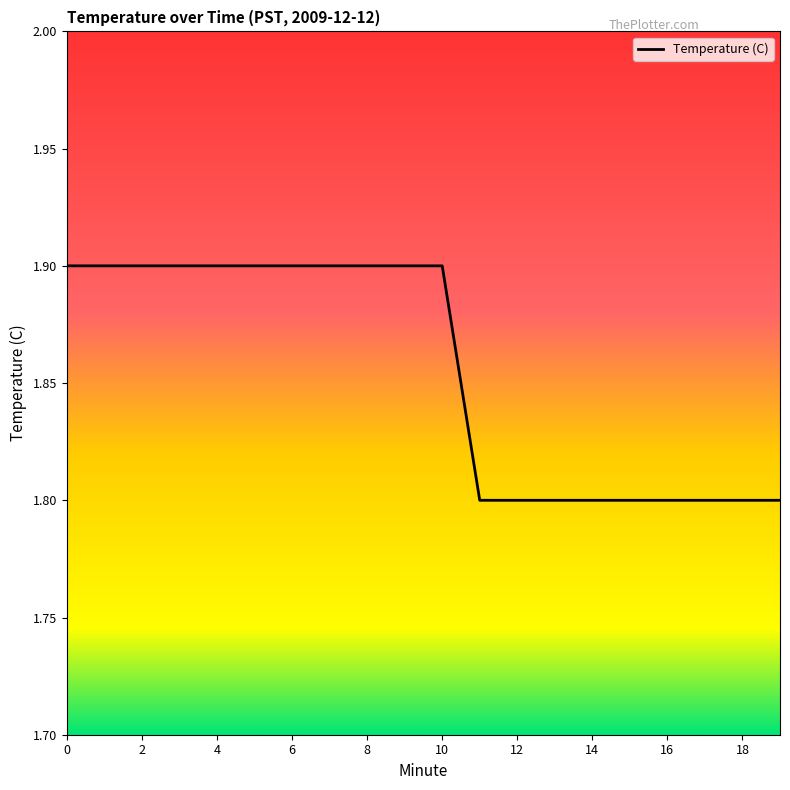

What is the minimum value shown in the chart?

1.8